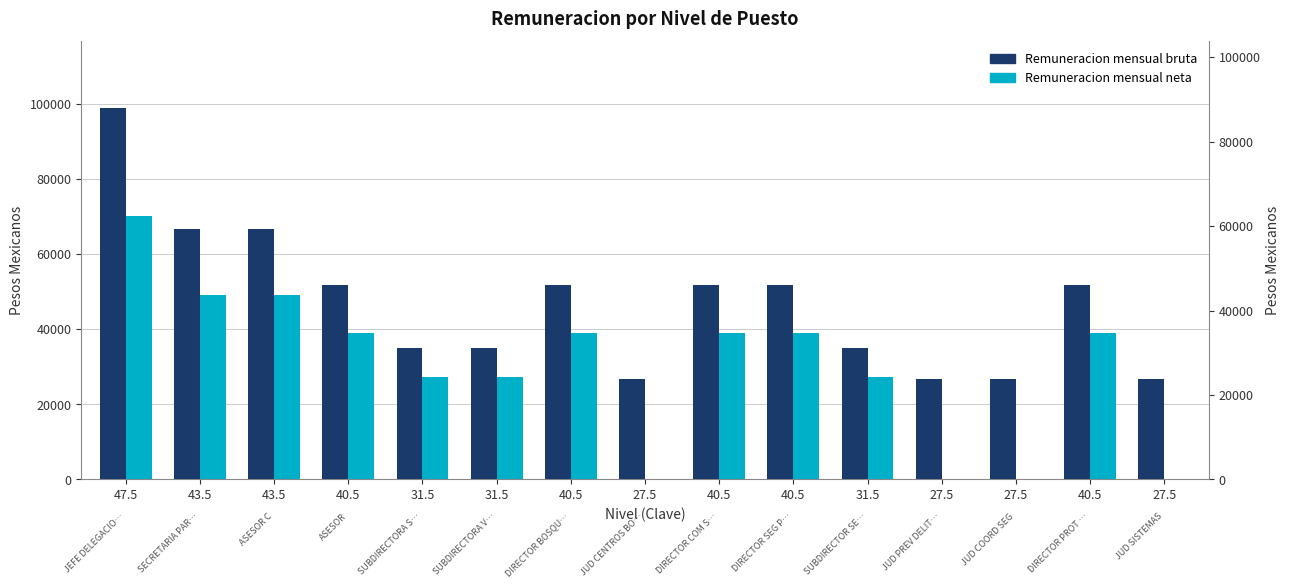

Reading left to right, extract all data points from this chart.

Remuneracion mensual bruta: 47.5=98801.0	43.5=66744.0	43.5=66744.0	40.5=51874.0	31.5=34999.0	31.5=34999.0	40.5=51874.0	27.5=26734.0	40.5=51874.0	40.5=51874.0	31.5=34999.0	27.5=26734.0	27.5=26734.0	40.5=51874.0	27.5=26734.0
Remuneracion mensual neta: 47.5=70045.5	43.5=48982.2	43.5=48982.2	40.5=38957.9	31.5=27394.6	31.5=27394.6	40.5=38957.9	27.5=0.0	40.5=38957.9	40.5=38957.9	31.5=27394.6	27.5=0.0	27.5=0.0	40.5=38957.9	27.5=0.0